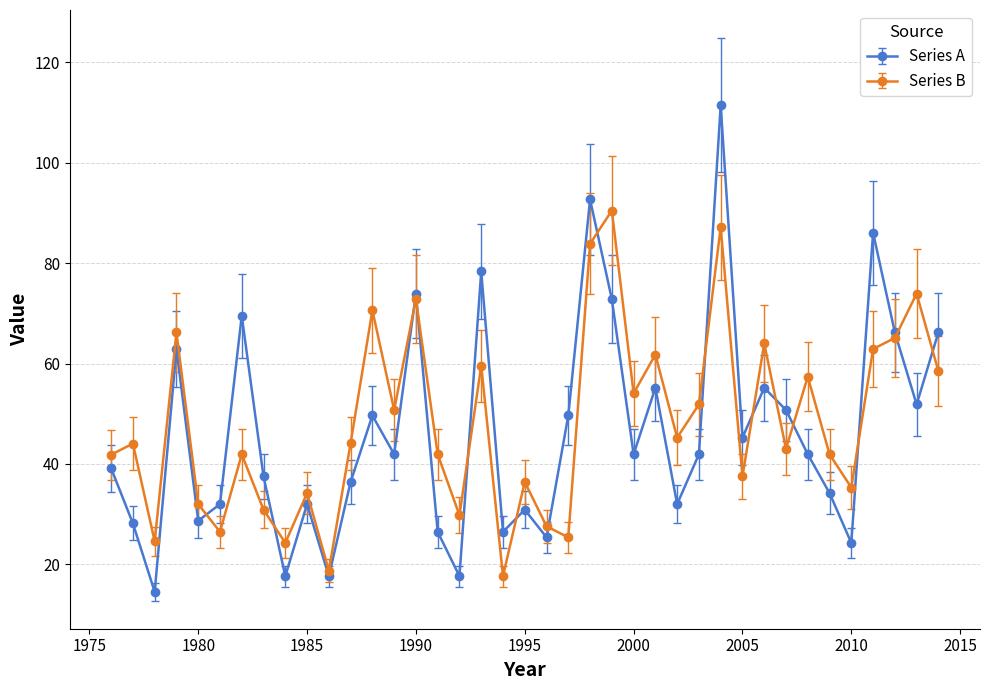

True or false: Series B has more than 1 interior local peaks.

True